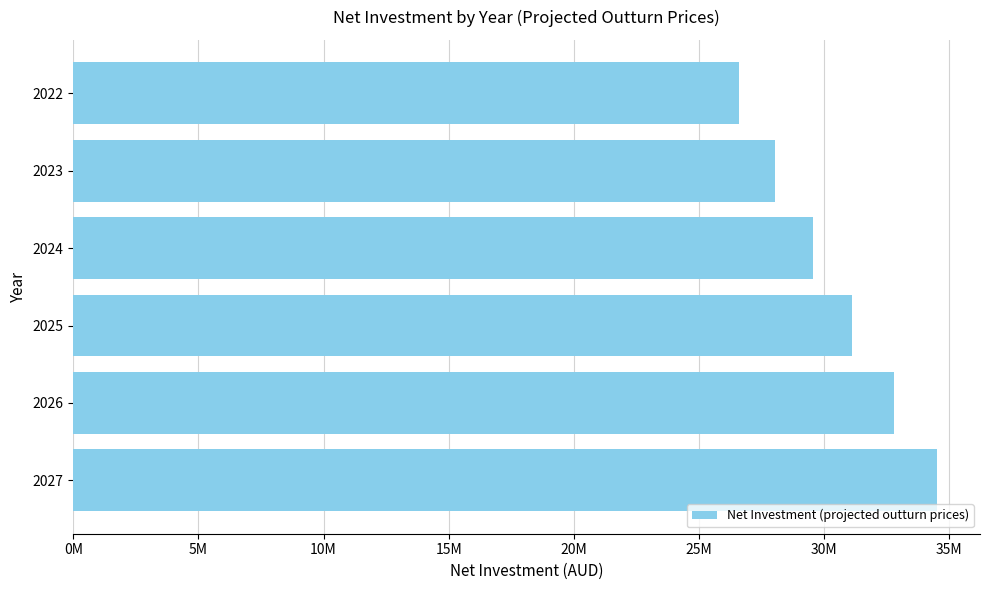

Are the bars horizontal?

Yes